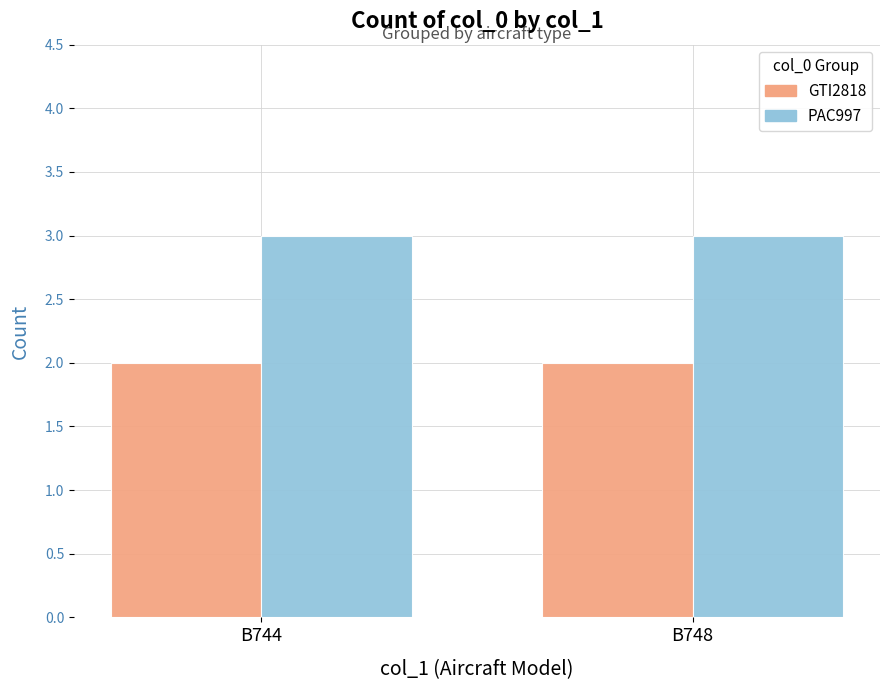

What is the sum of all GTI2818 values?

4